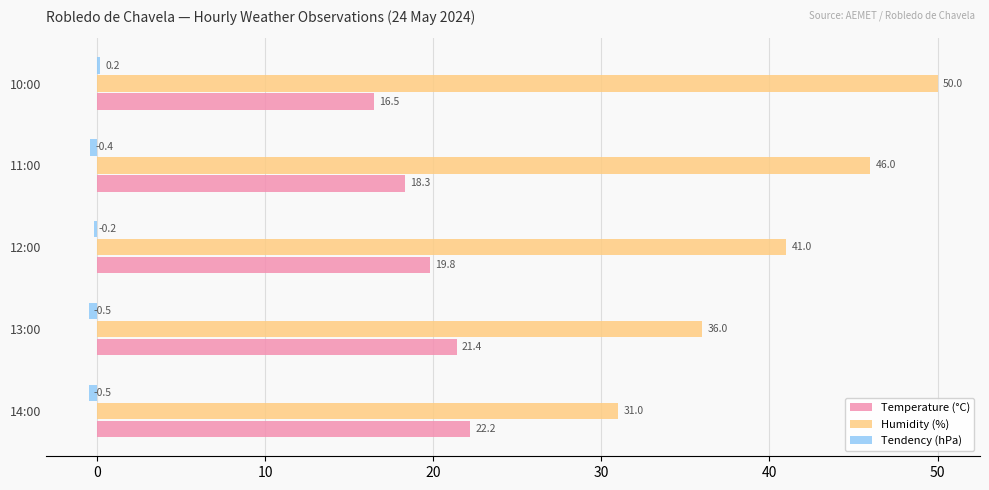

What is the sum of all Temperature (°C) values?

98.2